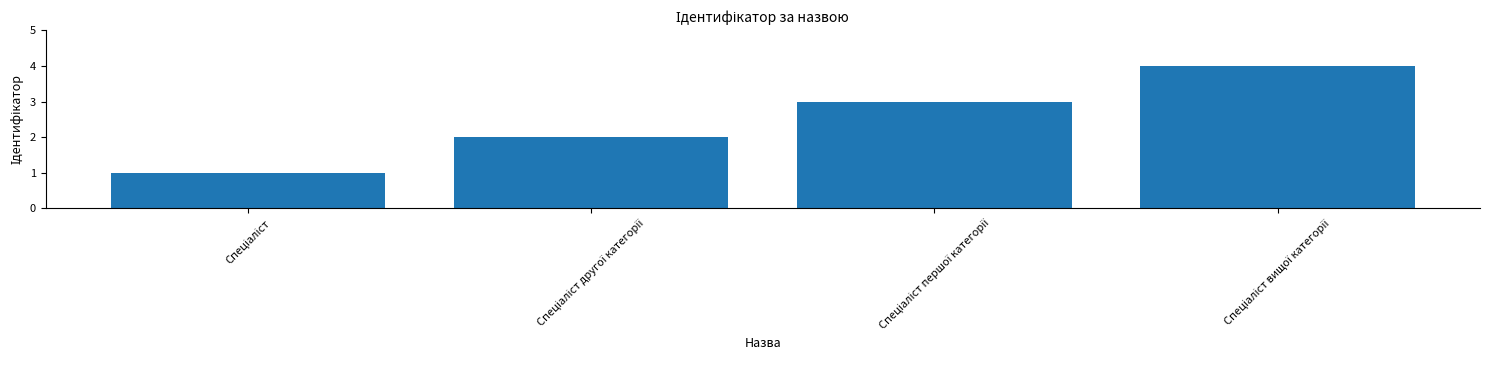

What is the maximum value shown in the chart?

4